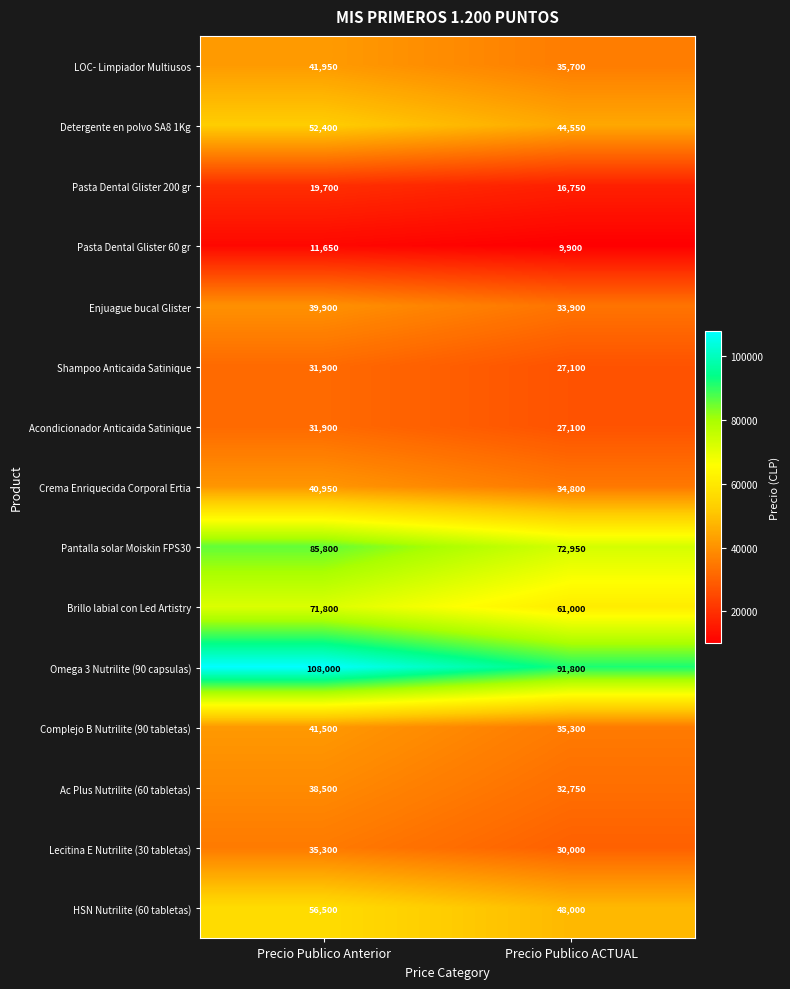

What value does the Pasta Dental Glister 200 gr series have at Precio Publico ACTUAL, to the nearest 100?

16800